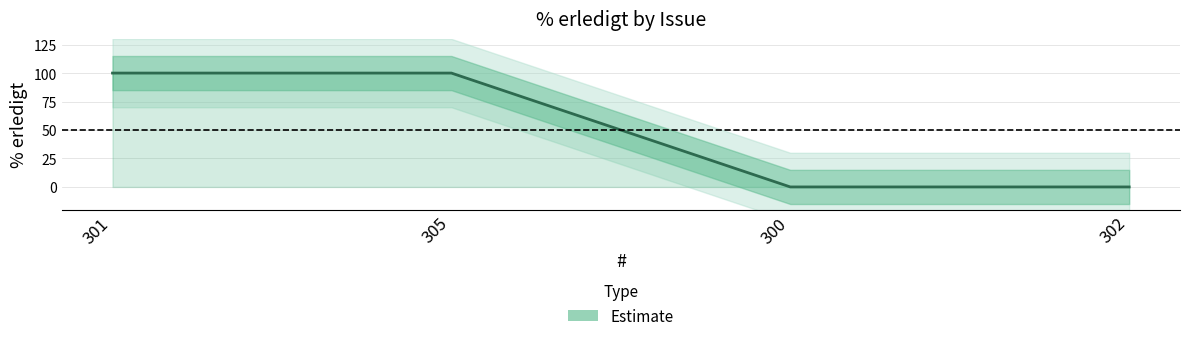

List the labels in order of value, largest first.

301, 305, 300, 302